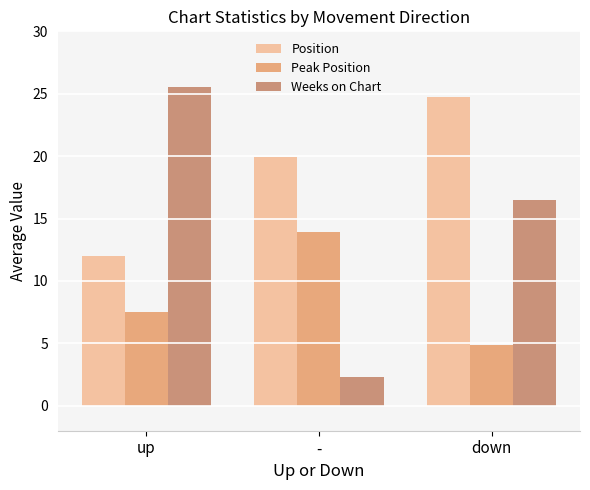

Which series has the largest total across all categories?

Position